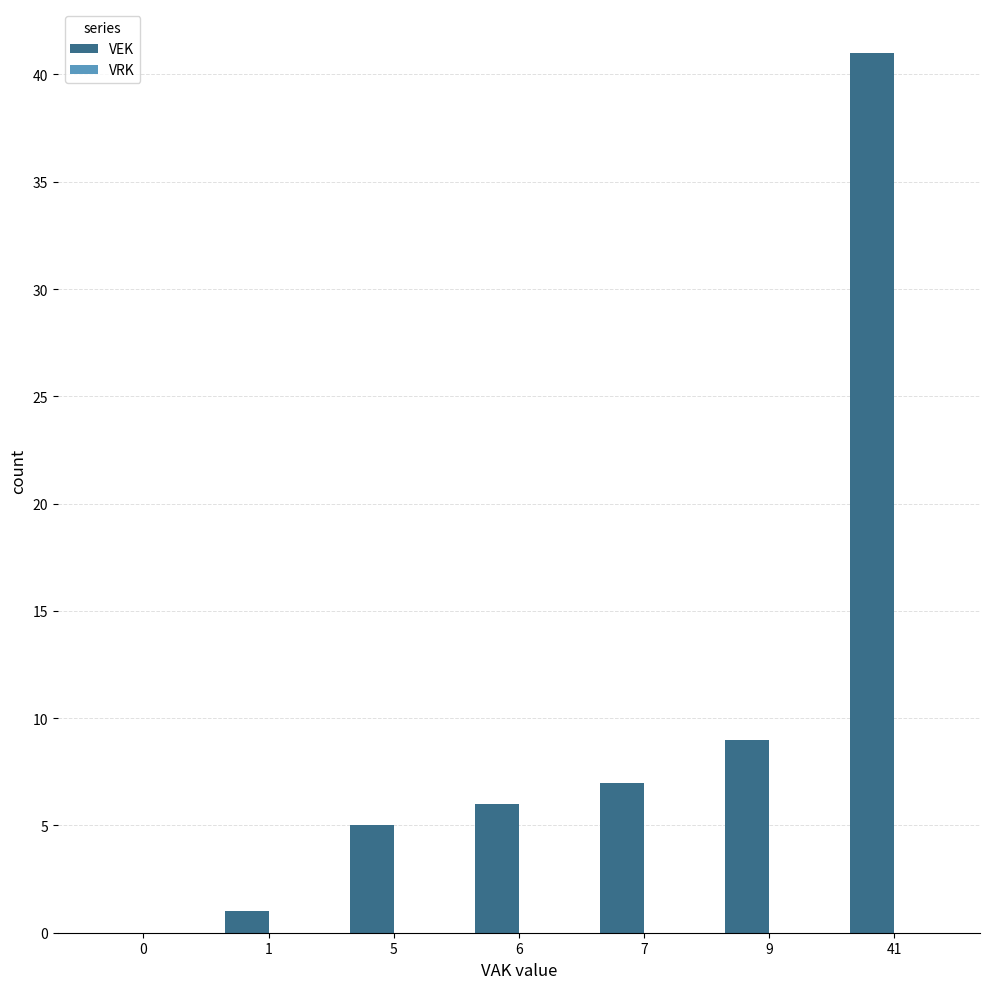

At which label is the value closest to 20?

9